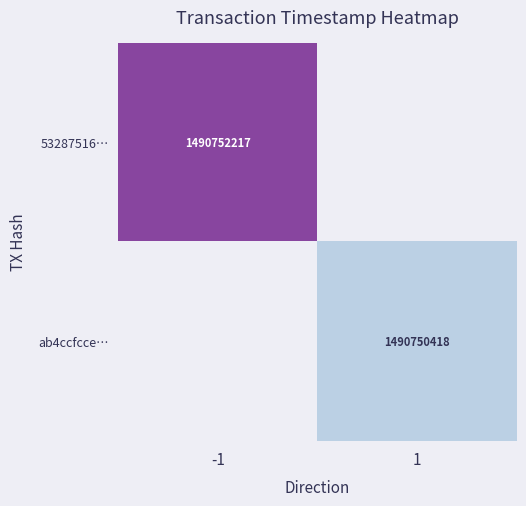

The value of ab4ccfcce… at 1 is 1490750418. True or false?

True